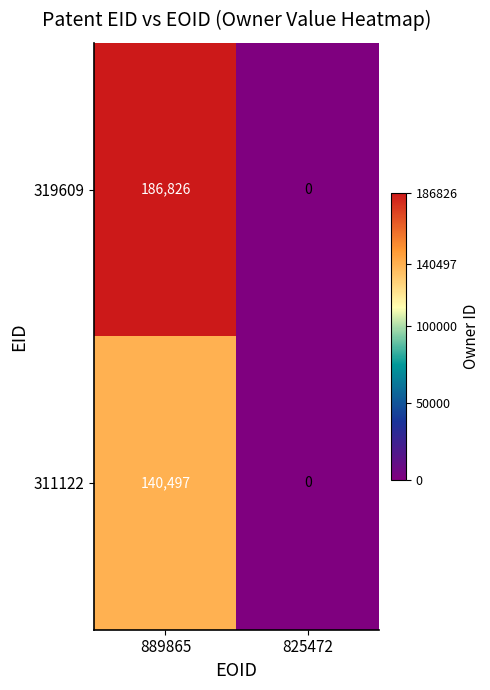

List the series in order of their peak value, highest first.

319609, 311122